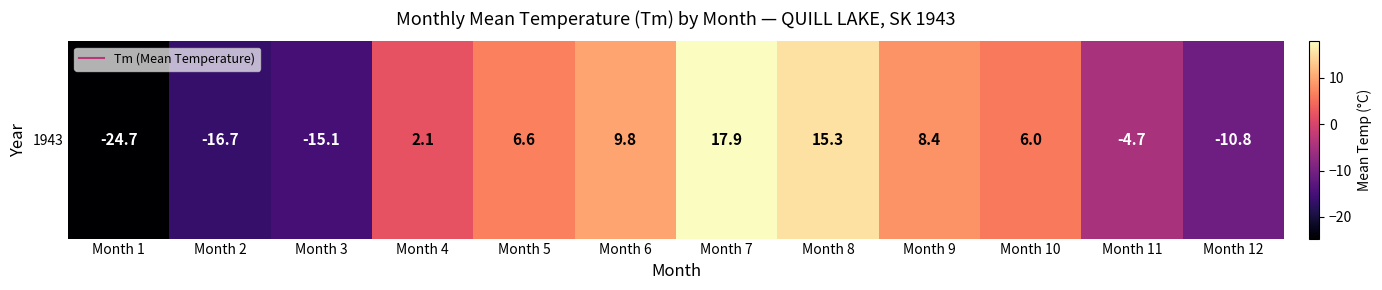

Rank the categories by value from lowest to highest.

Month 1, Month 2, Month 3, Month 12, Month 11, Month 4, Month 10, Month 5, Month 9, Month 6, Month 8, Month 7